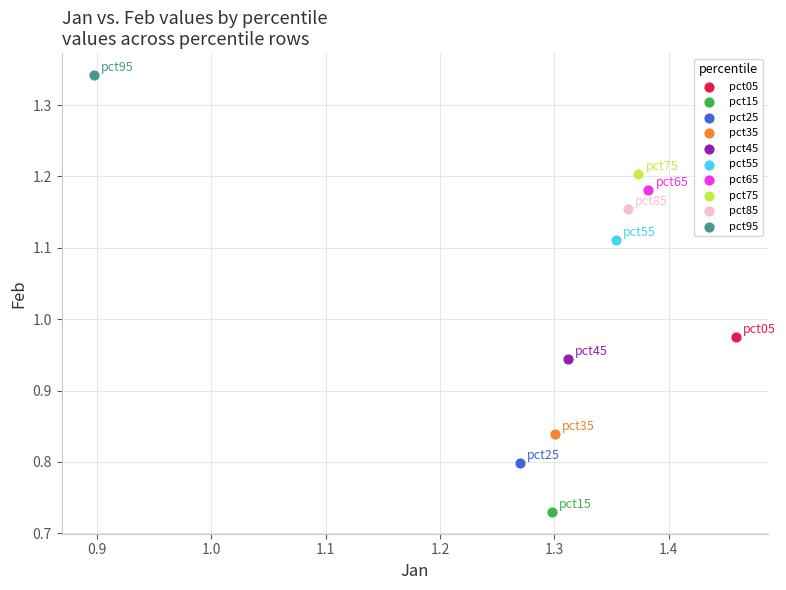

Which series contains the highest Y value?

pct95